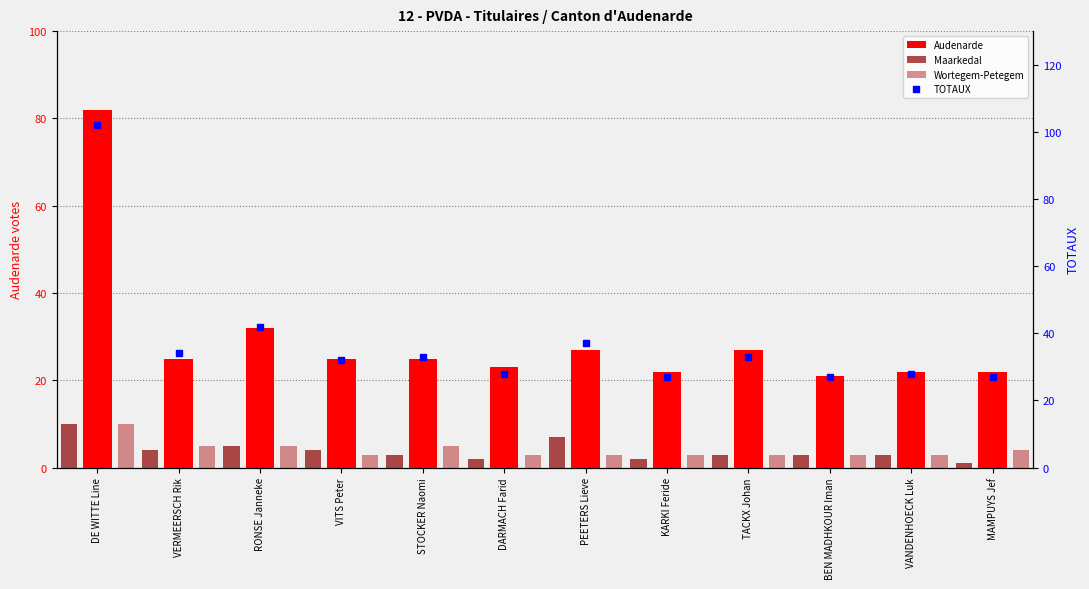

How many data points does each series have?

12